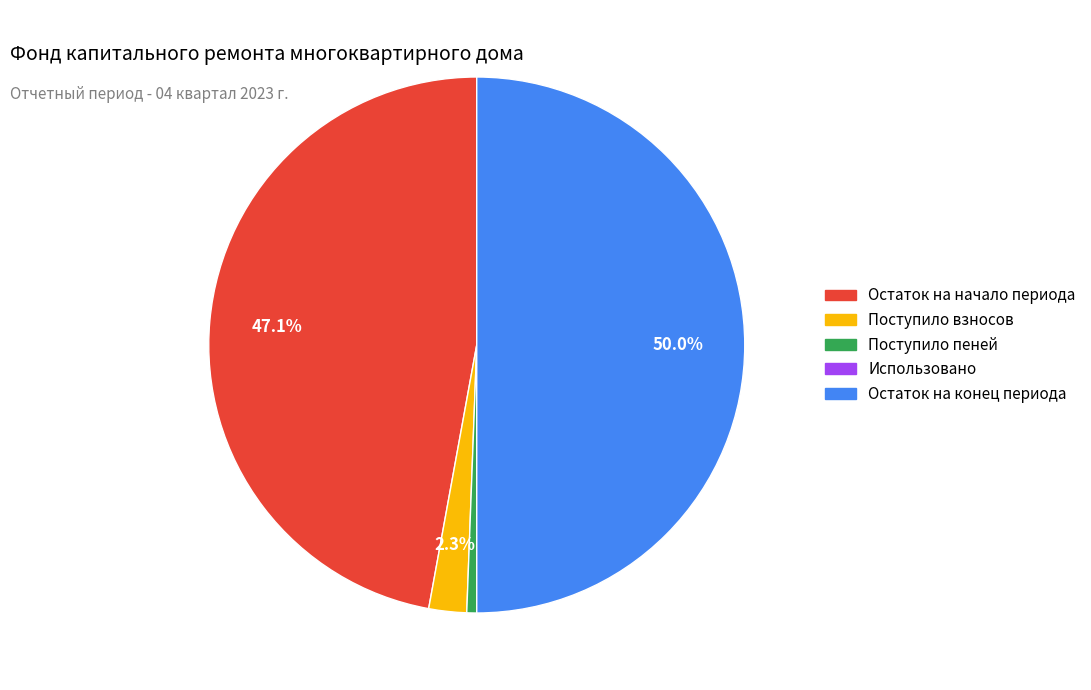

Is Поступило пеней the majority of the pie?

No